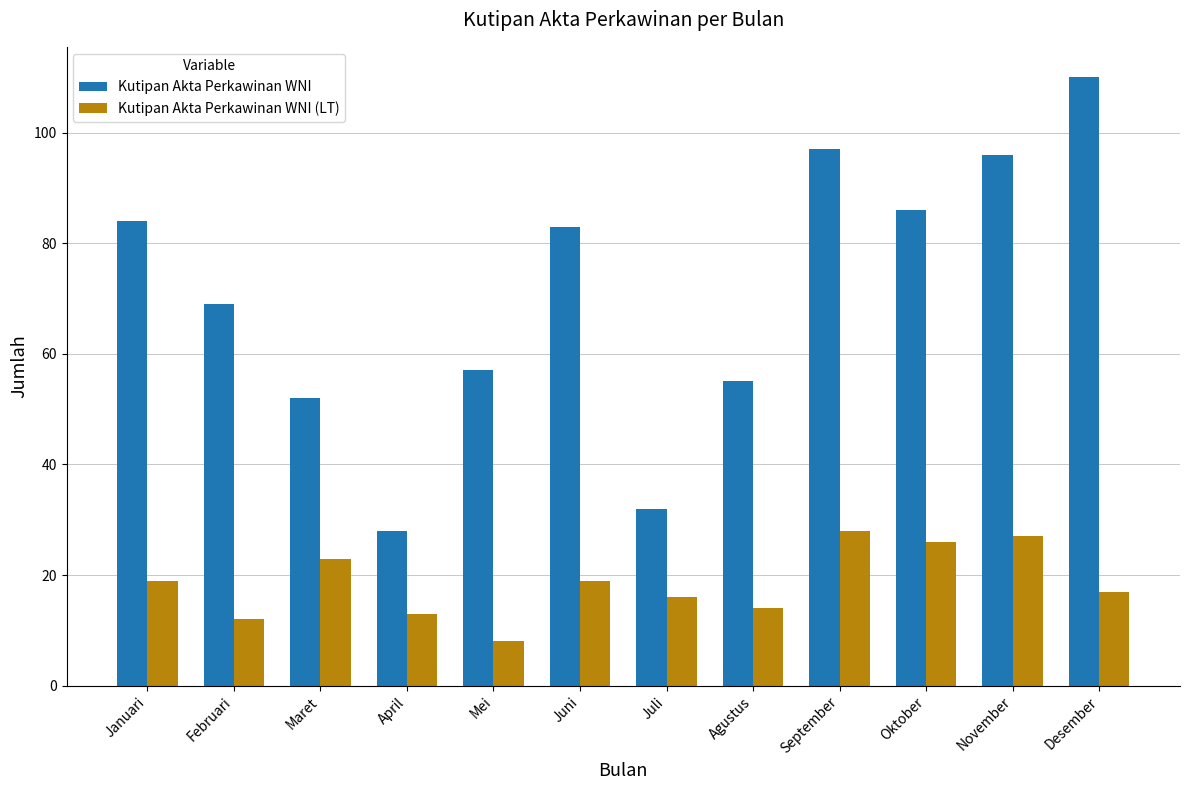

Reading left to right, list all the values displayed in this chart.

Kutipan Akta Perkawinan WNI: 84	69	52	28	57	83	32	55	97	86	96	110
Kutipan Akta Perkawinan WNI (LT): 19	12	23	13	8	19	16	14	28	26	27	17